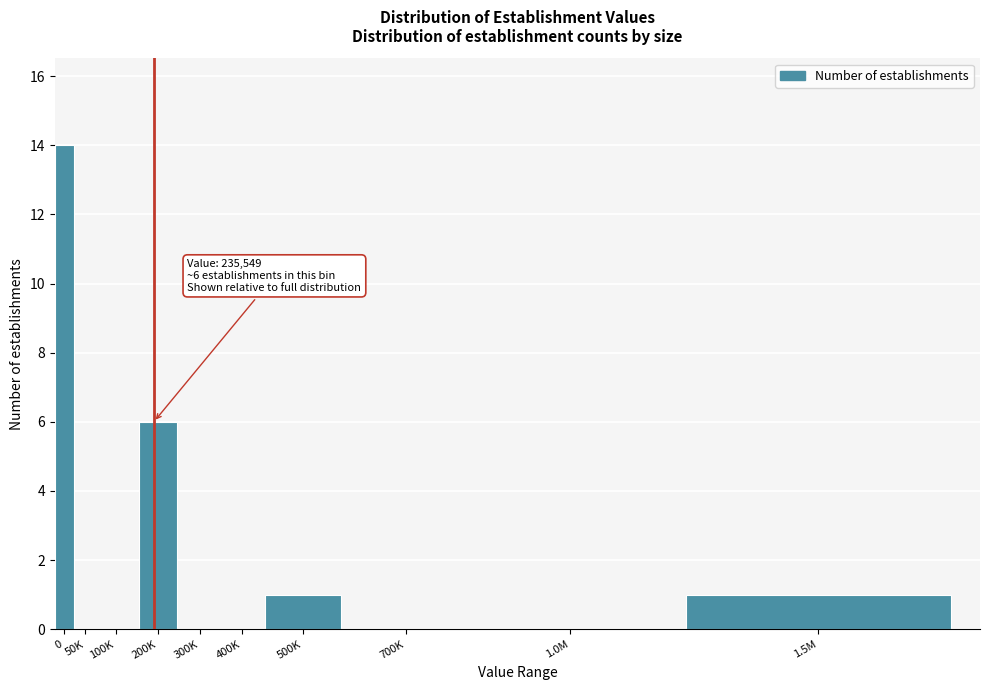

Reading right to left, what are all the values shown in this chart?

1.5M=1	1.0M=0	700K=0	500K=1	400K=0	300K=0	200K=6	100K=0	50K=0	0=14